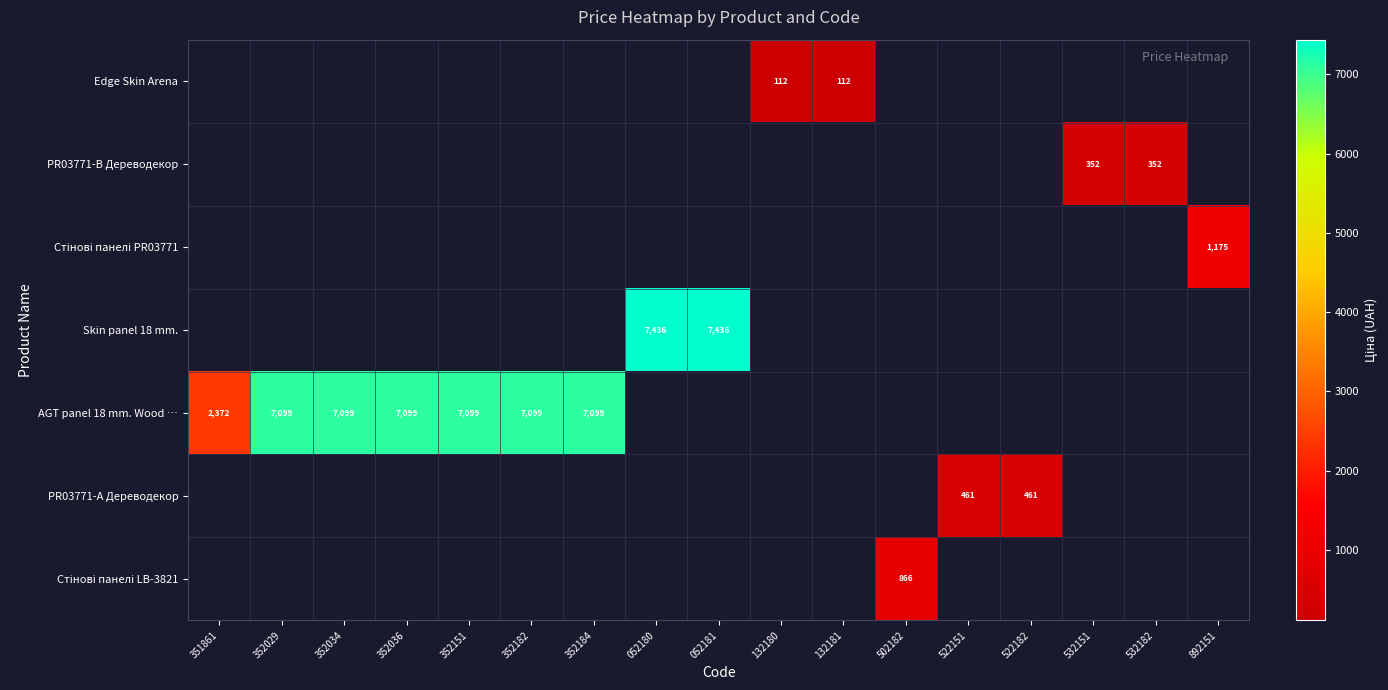

Which label corresponds to the largest value in the chart?

052180